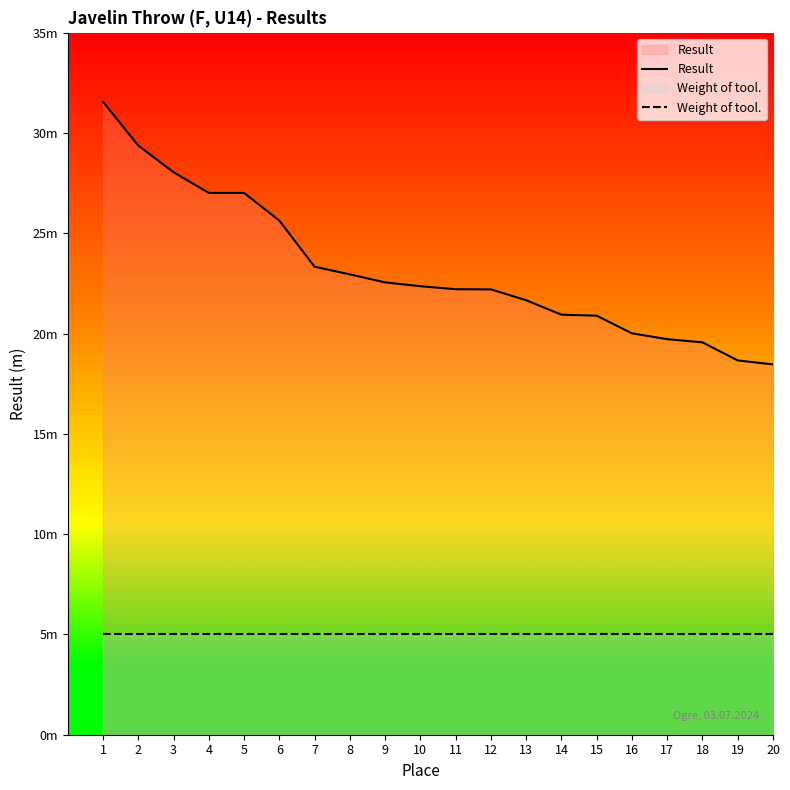

True or false: Weight of tool. has more than 2 interior local peaks.

False